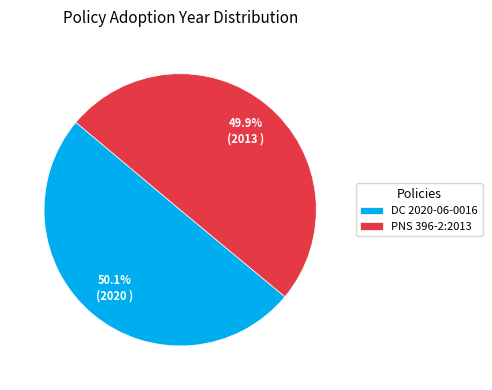

How many slices are in this pie chart?

2